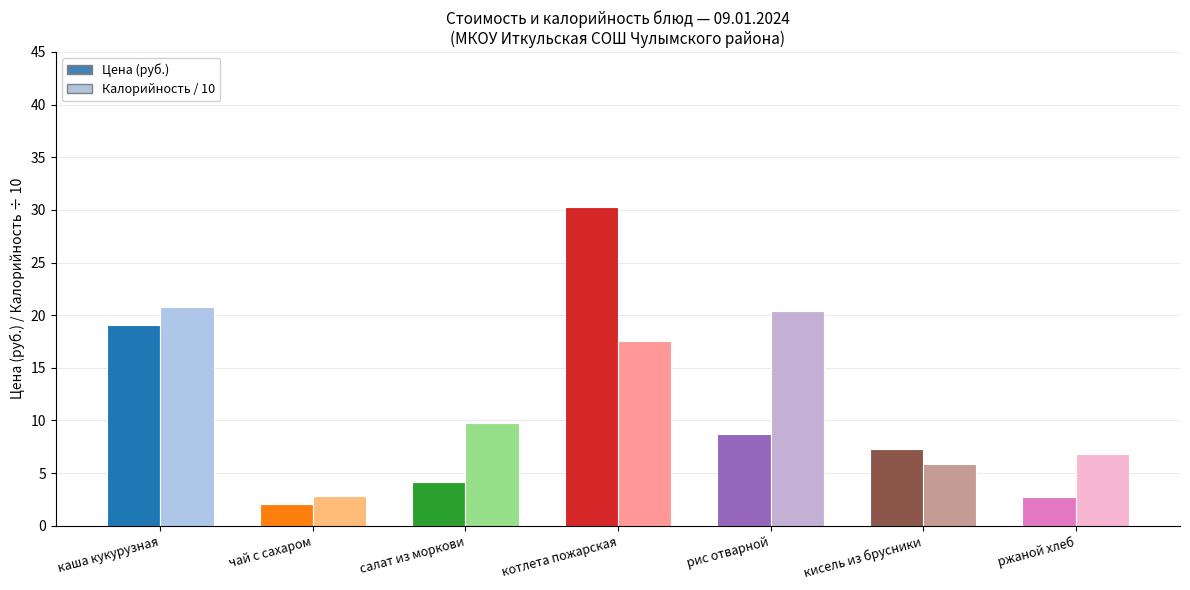

Which category has the highest value across all series?

котлета пожарская